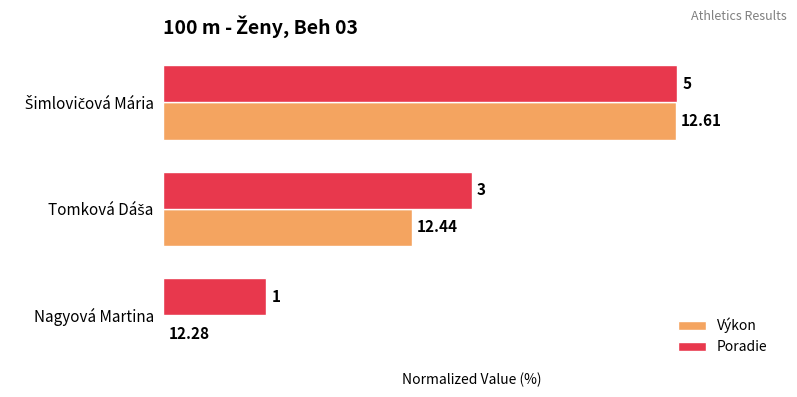

What are all the series names shown in the legend?

Výkon, Poradie